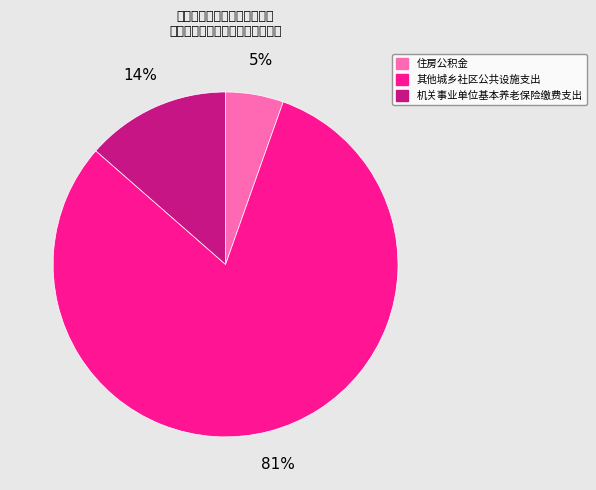

Combined, do 住房公积金 and 其他城乡社区公共设施支出 account for over 50%?

Yes